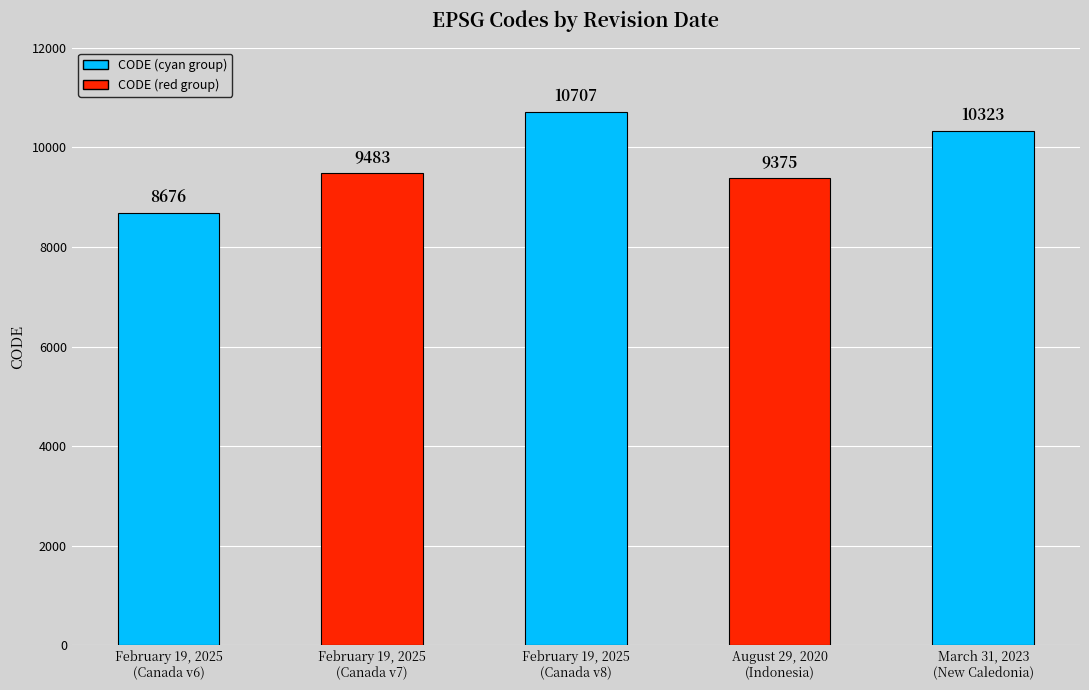

What is the sum of the values at February 19, 2025
(Canada v8) and March 31, 2023
(New Caledonia)?

21030